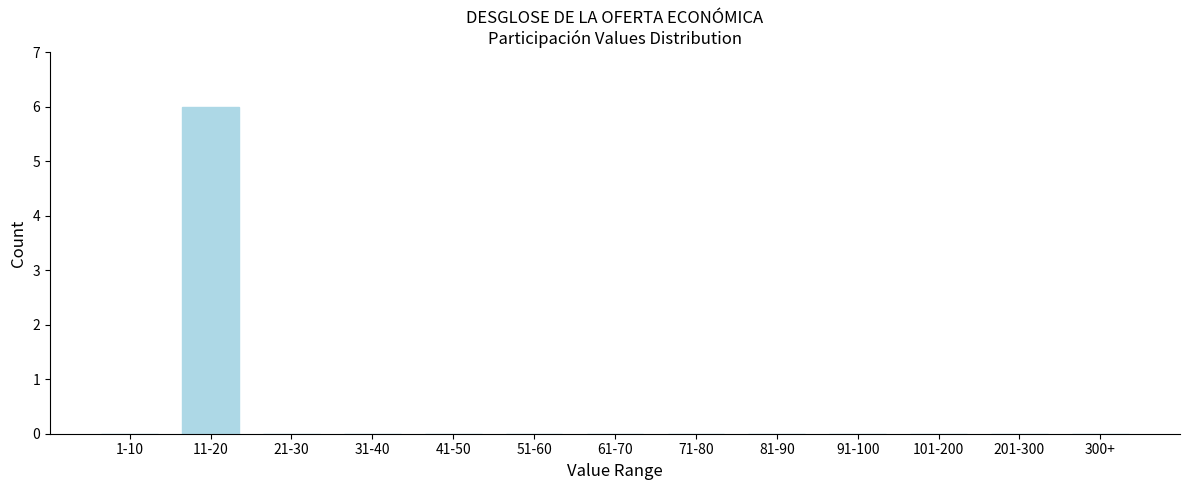

Reading right to left, transcribe all the data shown in this chart.

300+=0	201-300=0	101-200=0	91-100=0	81-90=0	71-80=0	61-70=0	51-60=0	41-50=0	31-40=0	21-30=0	11-20=6	1-10=0